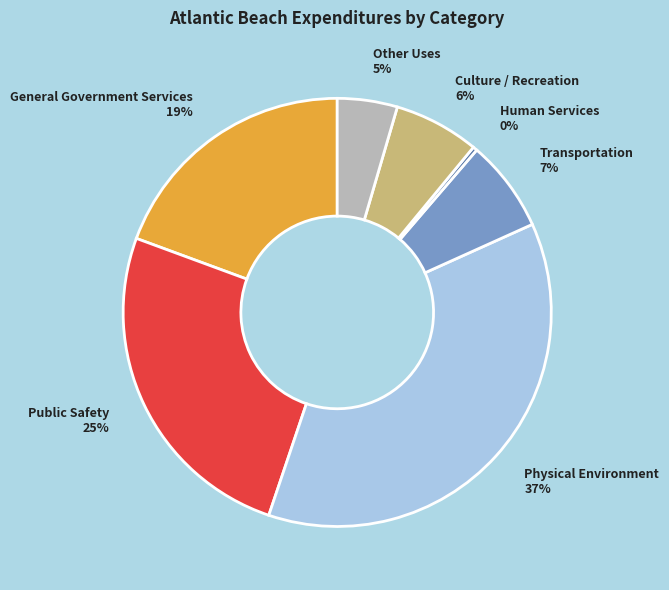

Is the sum of Public Safety and Physical Environment greater than half?

Yes